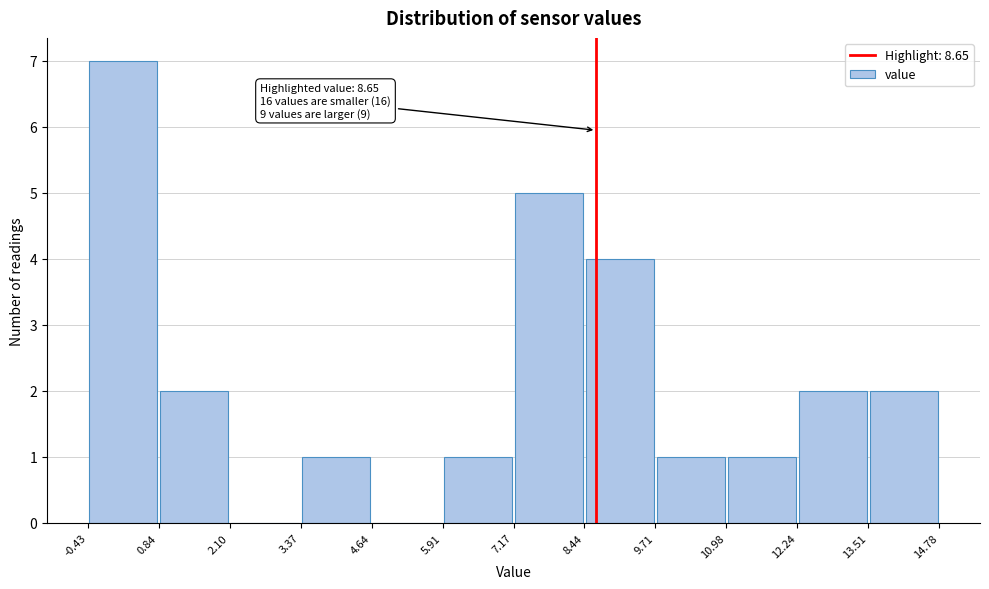

Over which range of the x-axis is the bar tallest?

-0.43 to 0.84